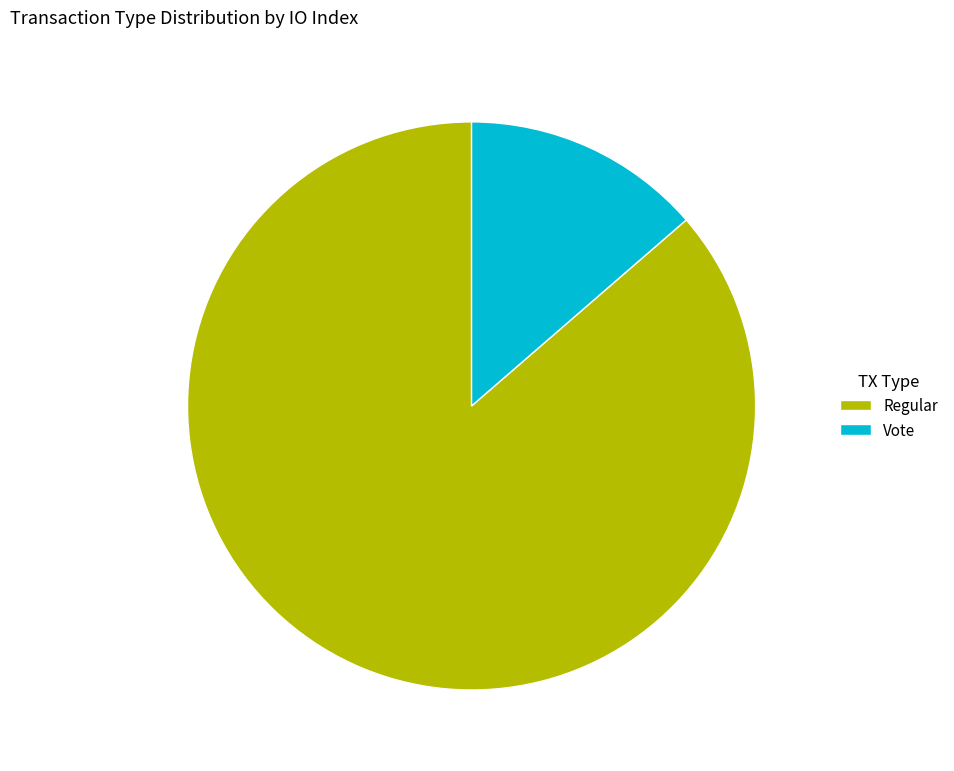

Combined, do Regular and Vote account for over 50%?

Yes